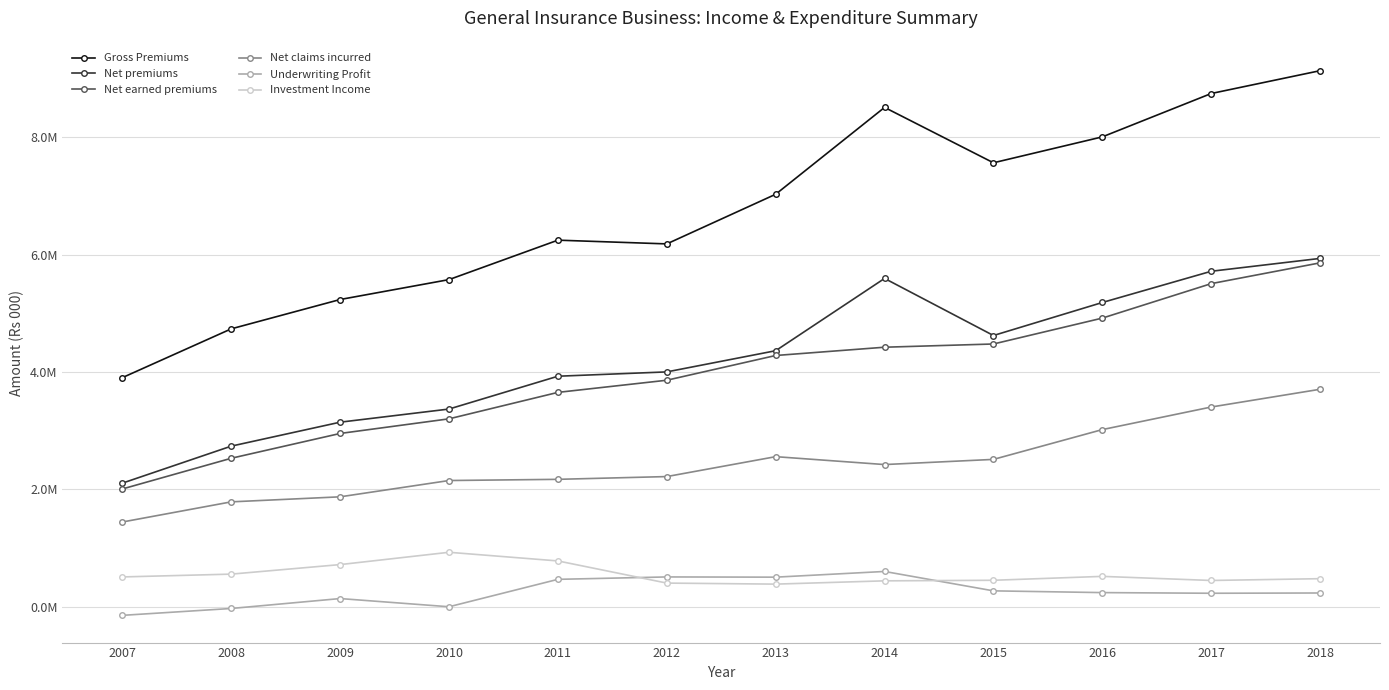

Which series has the largest range (max minus min)?

Gross Premiums